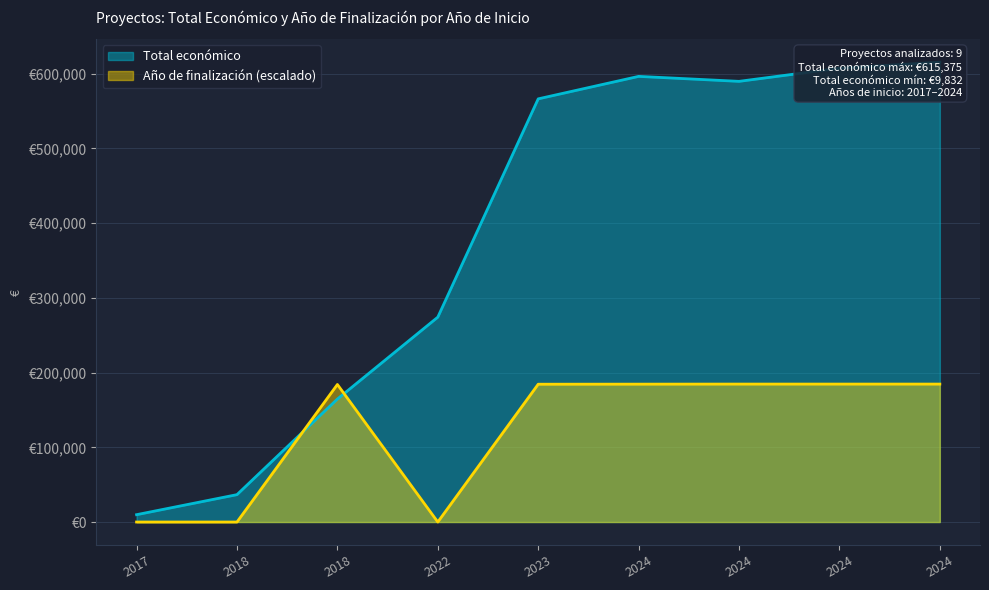

The value of Total económico at 2017 is 6004.2. True or false?

False